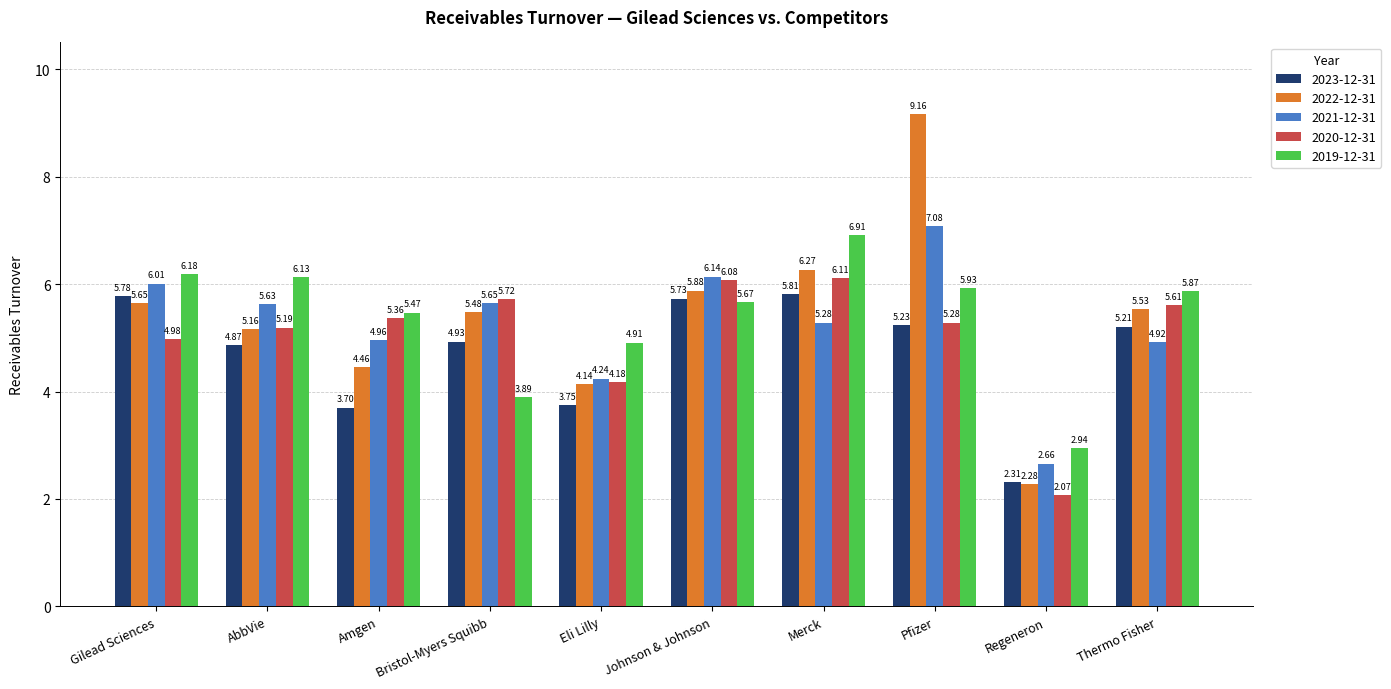

At Amgen, list the series in order from largest to smallest.

2019-12-31, 2020-12-31, 2021-12-31, 2022-12-31, 2023-12-31